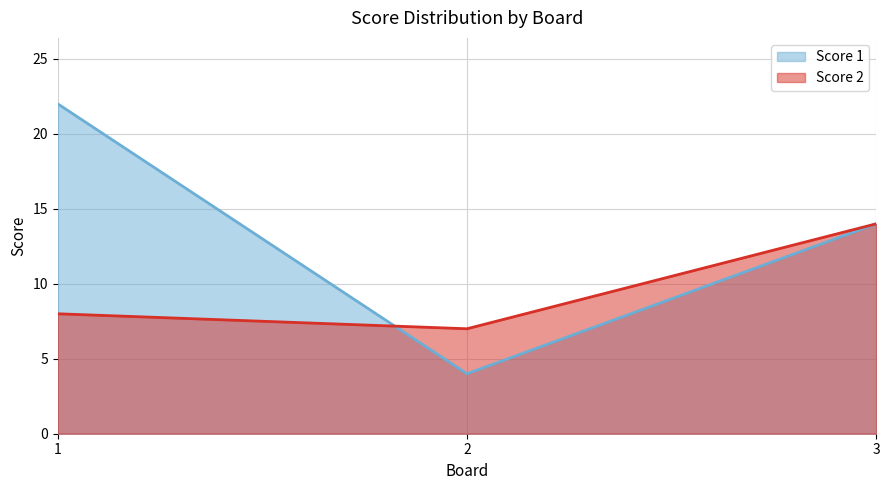

What is the highest value of the Score 1 series?

22